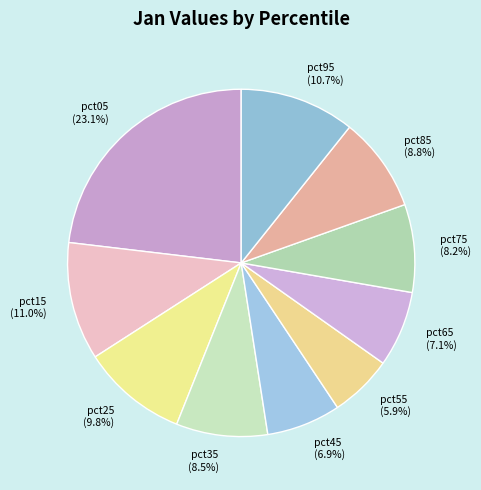

What is the total percentage of pct95 and pct85?

19.5%